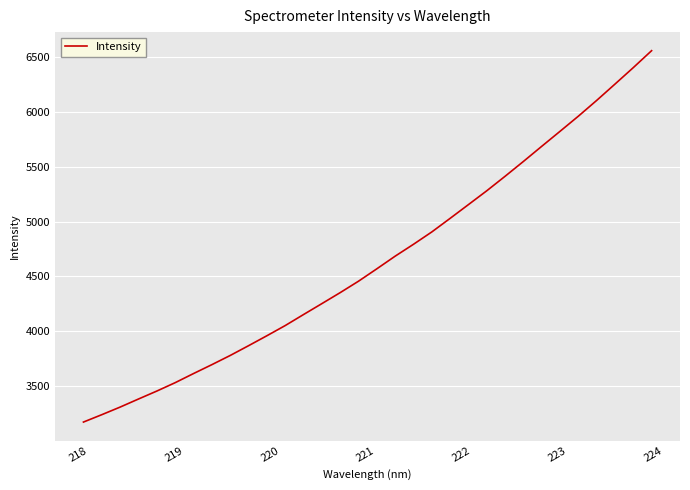

What is the greatest value displayed?

6558.2